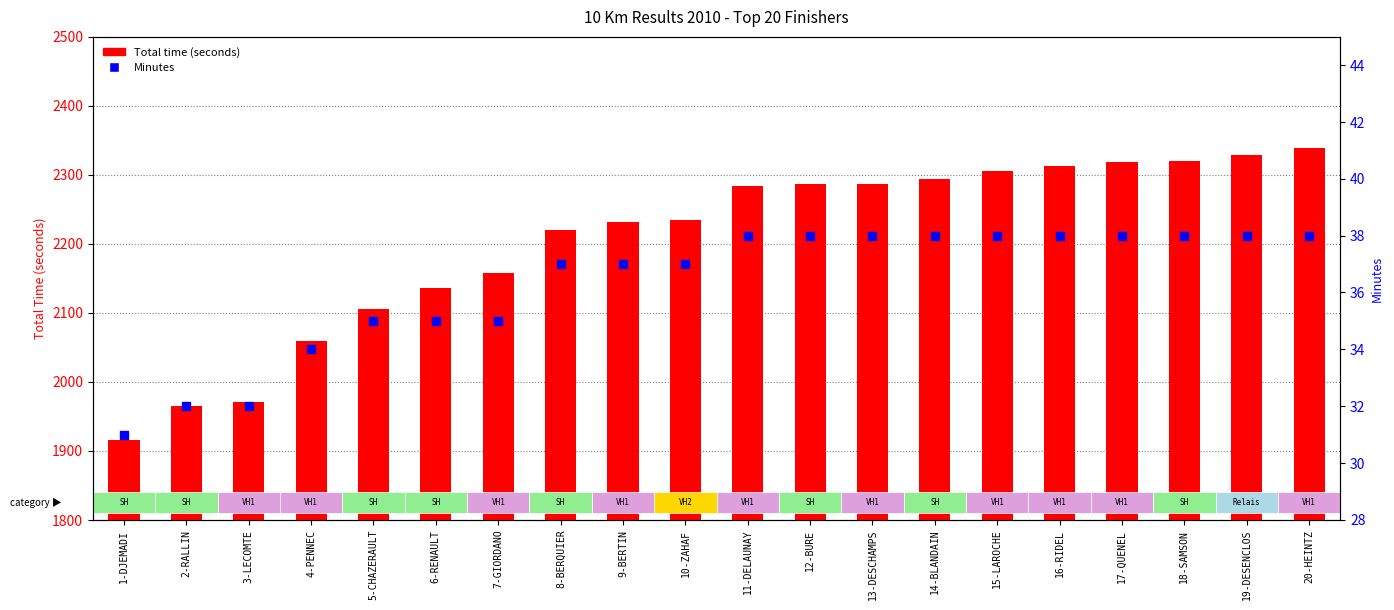

Which series has the largest total across all categories?

Total time (seconds)